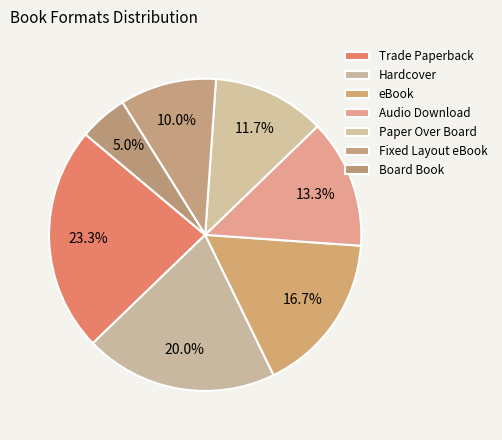

The Hardcover slice represents 20% of the pie. True or false?

True